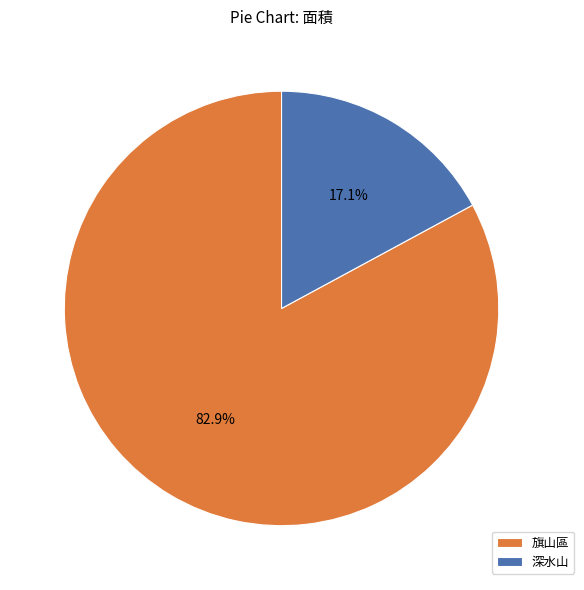

Count the number of slices in the pie.

2